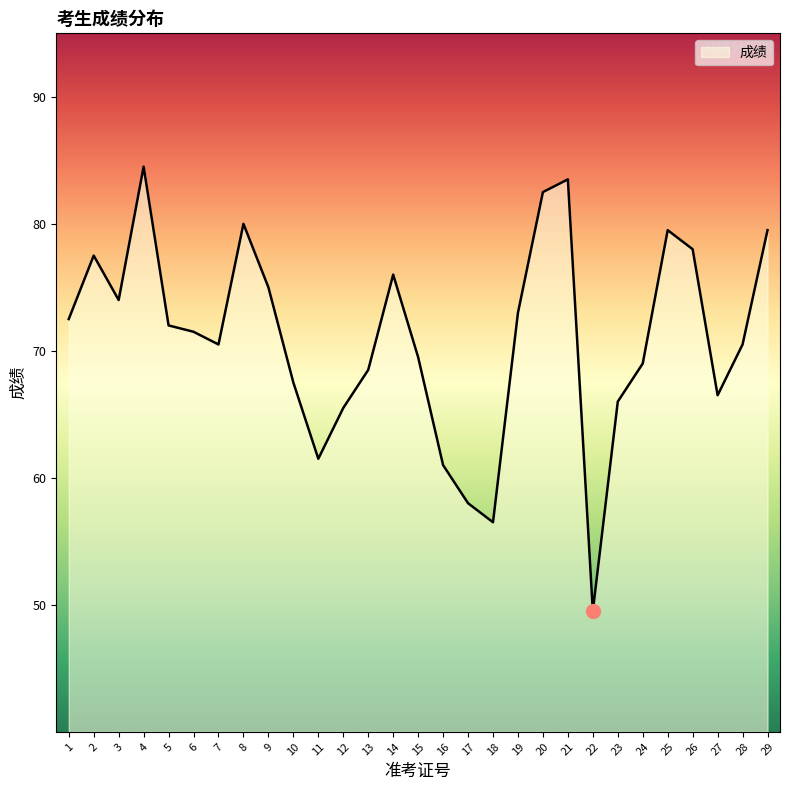

Where does the data first go above 71?

1